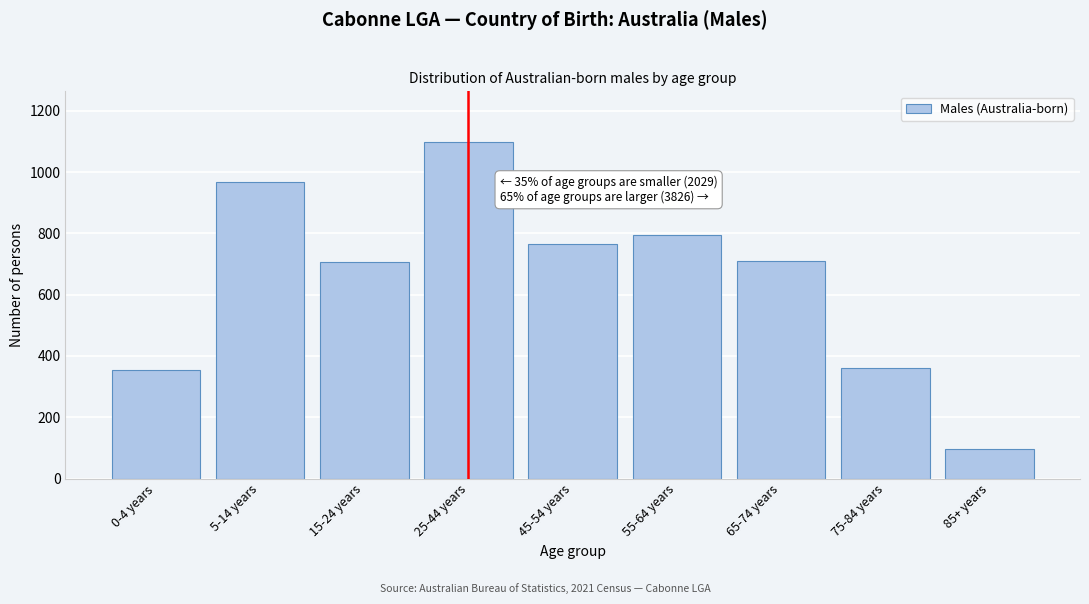

What is the label of the 4th bar from the left?

25-44 years